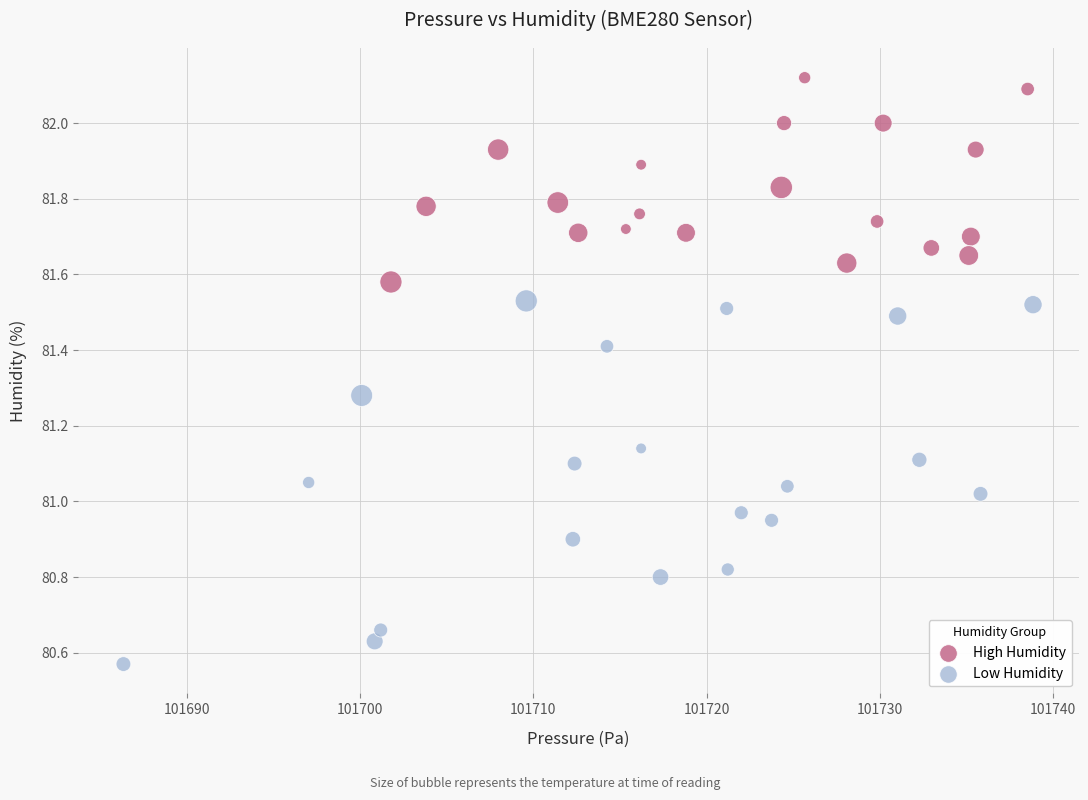

Which series reaches the minimum Y coordinate?

Low Humidity